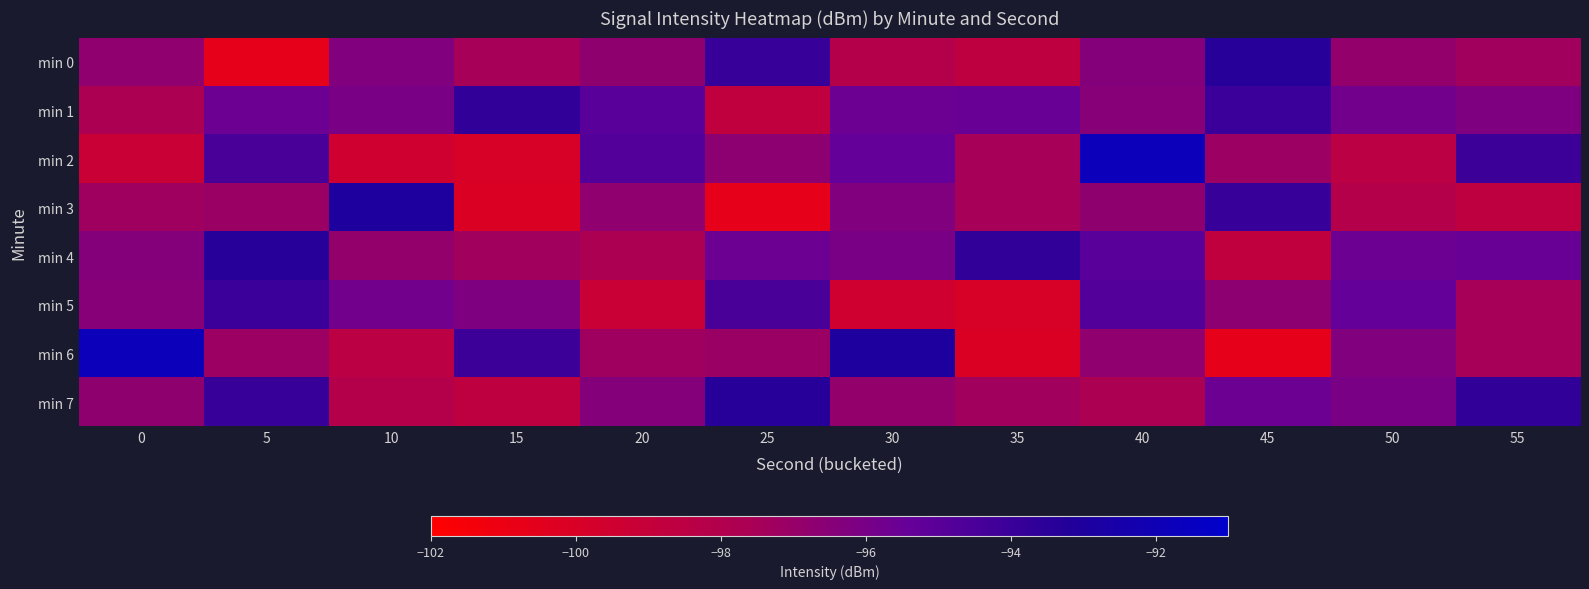

Reading left to right, list all the values displayed in this chart.

min 0: 0=-96.8	5=-100.7	10=-96.3	15=-97.5	20=-96.7	25=-93.9	30=-98.2	35=-98.7	40=-96.4	45=-93.4	50=-96.9	55=-97.3
min 1: 0=-97.7	5=-95.6	10=-96.0	15=-93.7	20=-95.0	25=-98.8	30=-95.6	35=-95.5	40=-96.5	45=-94.0	50=-95.8	55=-96.2
min 2: 0=-99.2	5=-94.4	10=-99.5	15=-100.0	20=-94.8	25=-96.7	30=-95.4	35=-97.5	40=-91.8	45=-97.2	50=-98.5	55=-94.1
min 3: 0=-97.2	5=-97.1	10=-92.9	15=-100.1	20=-96.8	25=-100.7	30=-96.3	35=-97.5	40=-96.7	45=-93.9	50=-98.2	55=-98.7
min 4: 0=-96.4	5=-93.4	10=-96.9	15=-97.3	20=-97.7	25=-95.6	30=-96.0	35=-93.7	40=-95.0	45=-98.8	50=-95.6	55=-95.5
min 5: 0=-96.5	5=-94.0	10=-95.8	15=-96.2	20=-99.2	25=-94.4	30=-99.5	35=-100.0	40=-94.8	45=-96.7	50=-95.4	55=-97.5
min 6: 0=-91.8	5=-97.2	10=-98.5	15=-94.1	20=-97.2	25=-97.1	30=-92.9	35=-100.1	40=-96.8	45=-100.7	50=-96.3	55=-97.5
min 7: 0=-96.7	5=-93.9	10=-98.2	15=-98.7	20=-96.4	25=-93.4	30=-96.9	35=-97.3	40=-97.7	45=-95.6	50=-96.0	55=-93.7